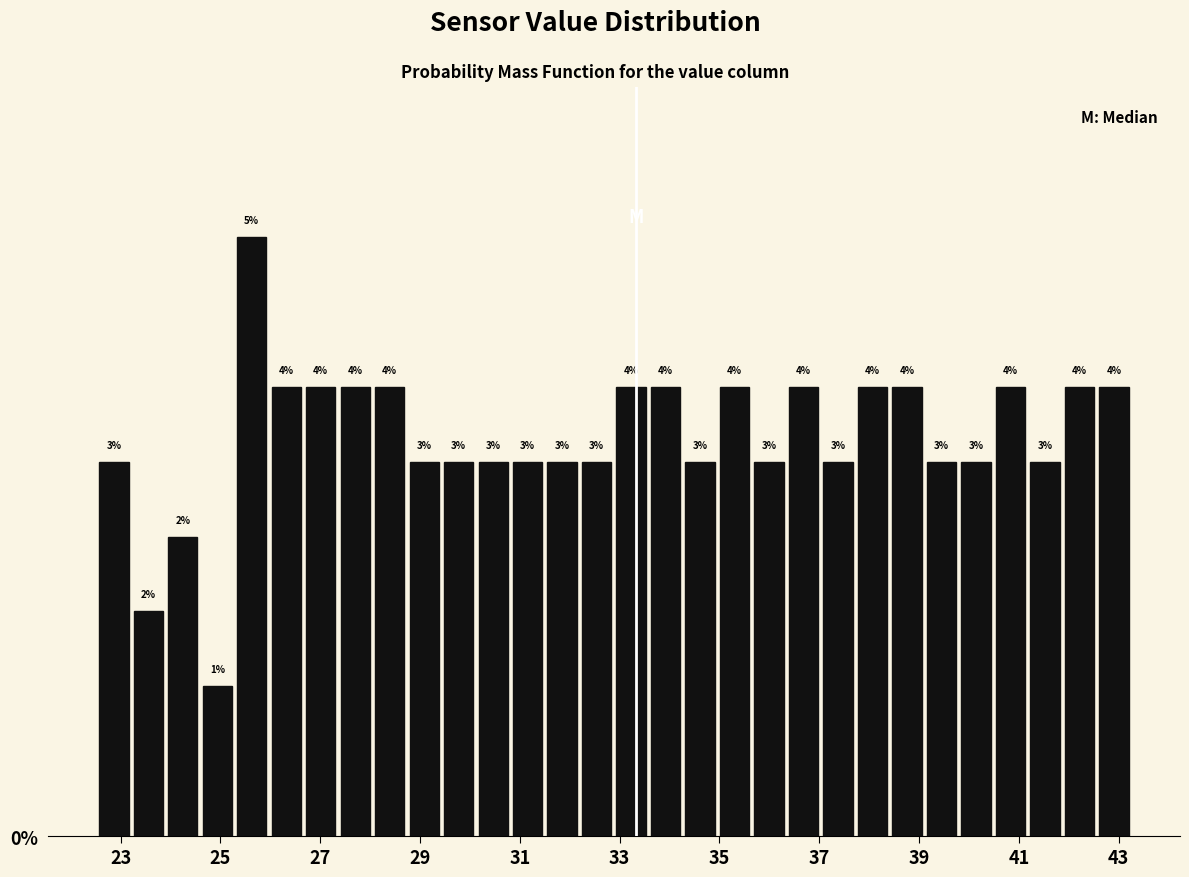

Around what value on the x-axis is the tallest bar? Give the approximate position of its centre, as read against the axis.

25.6